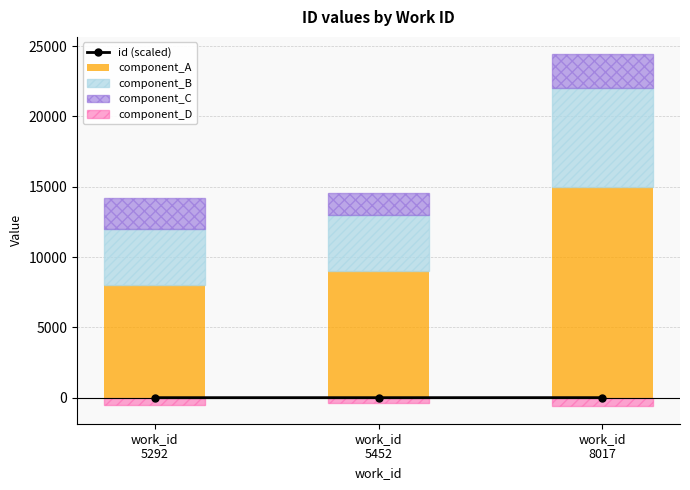

Count the number of data series in this chart.

5